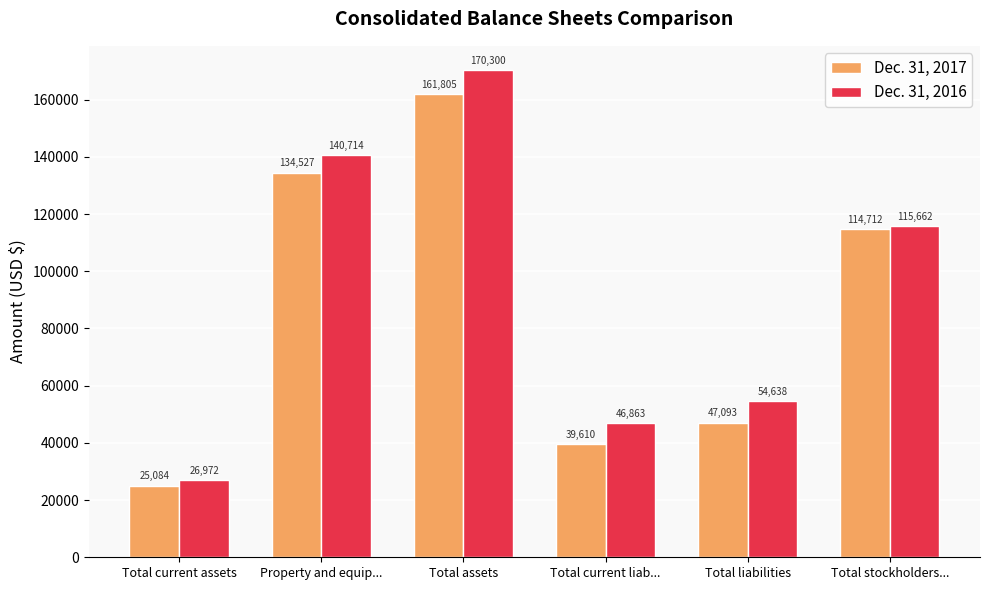

Does the chart contain any negative values?

No